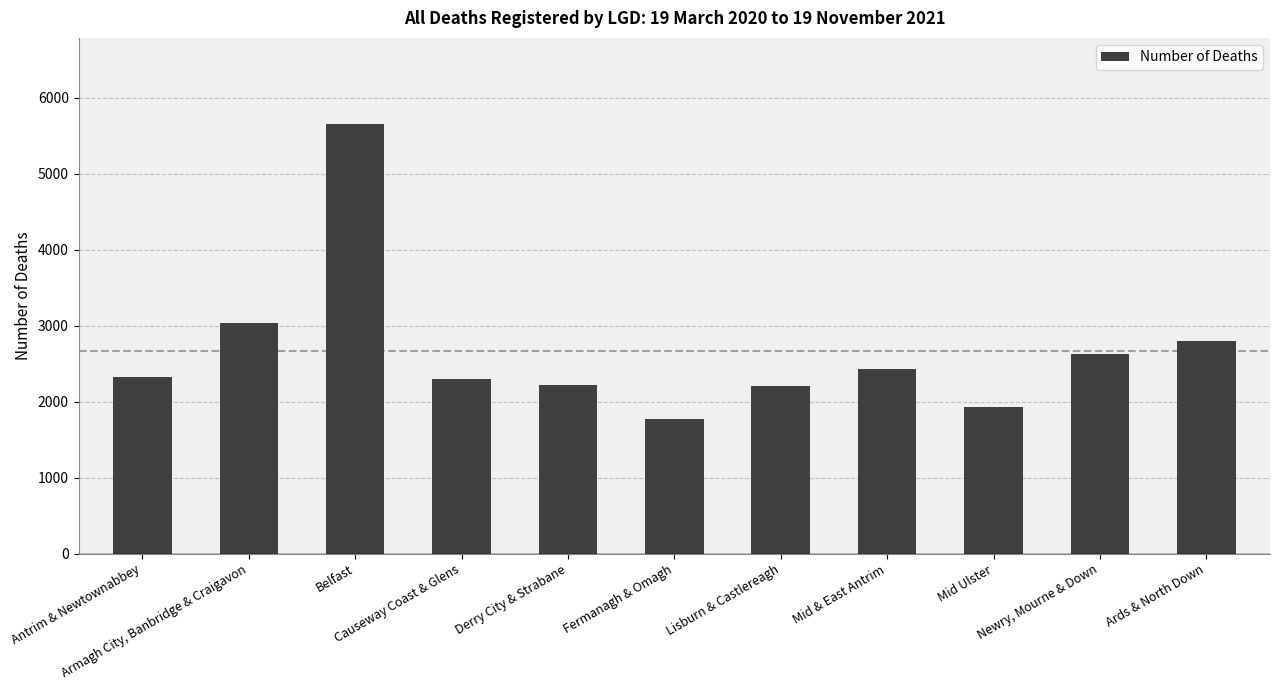

Count the number of data series in this chart.

1